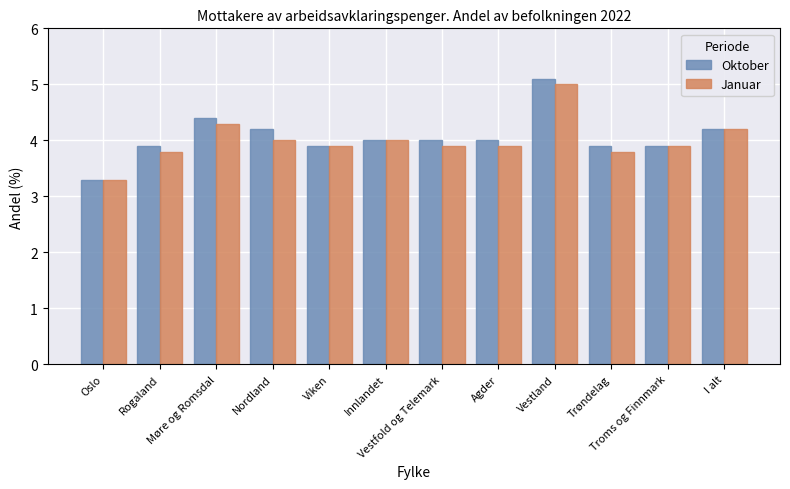

What are all the series names shown in the legend?

Oktober, Januar